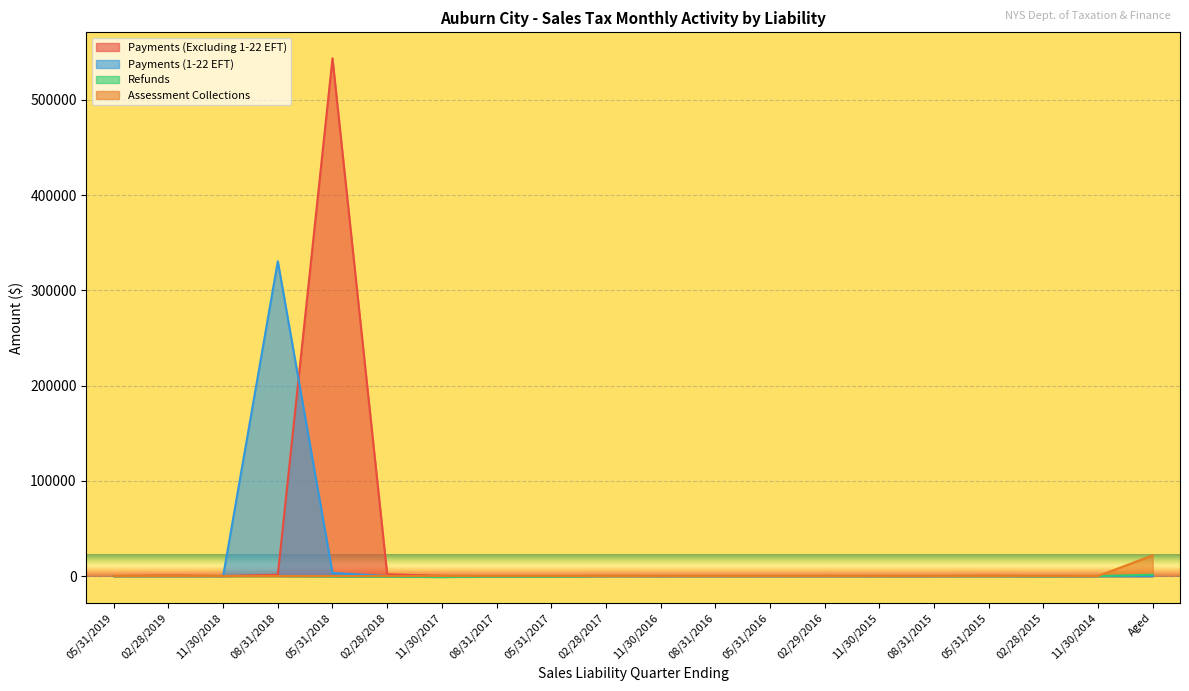

Does the chart display data point markers on the line(s)?

No